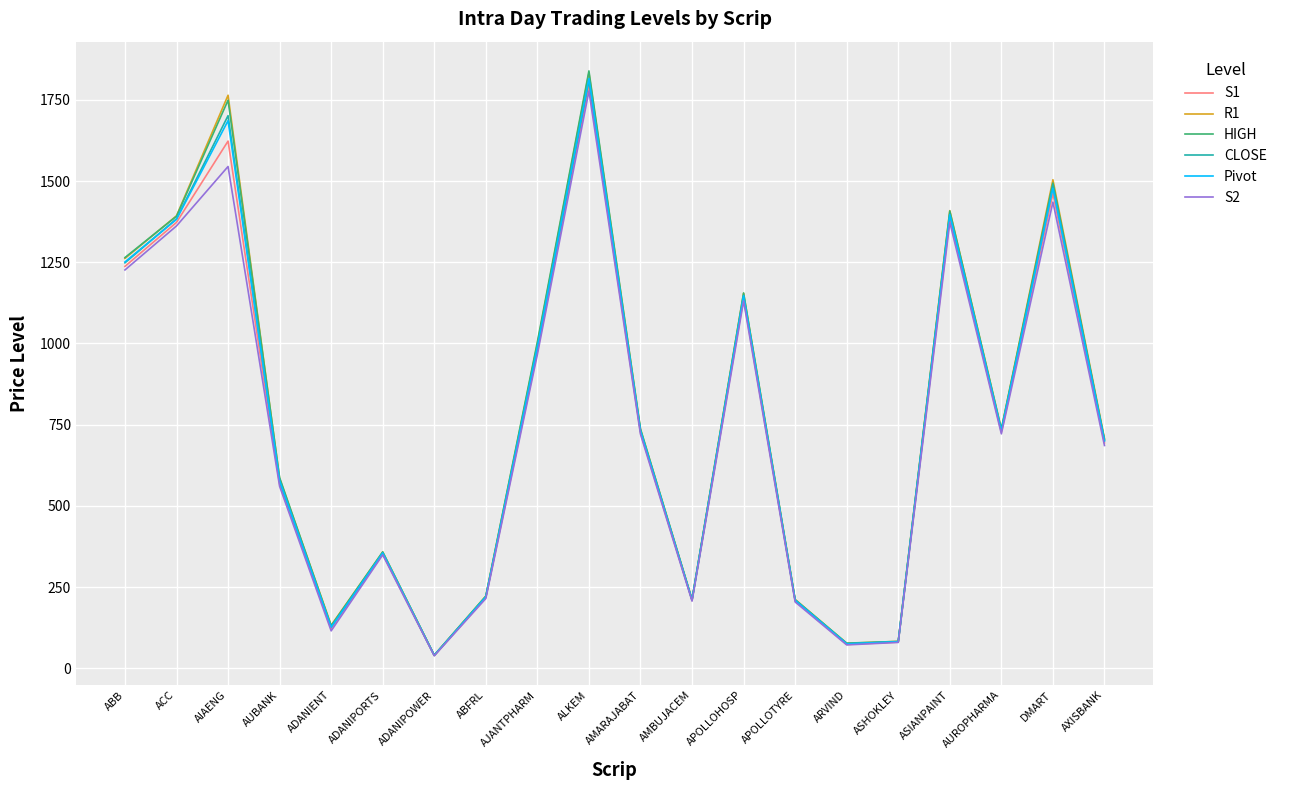

What are all the series names shown in the legend?

S1, R1, HIGH, CLOSE, Pivot, S2